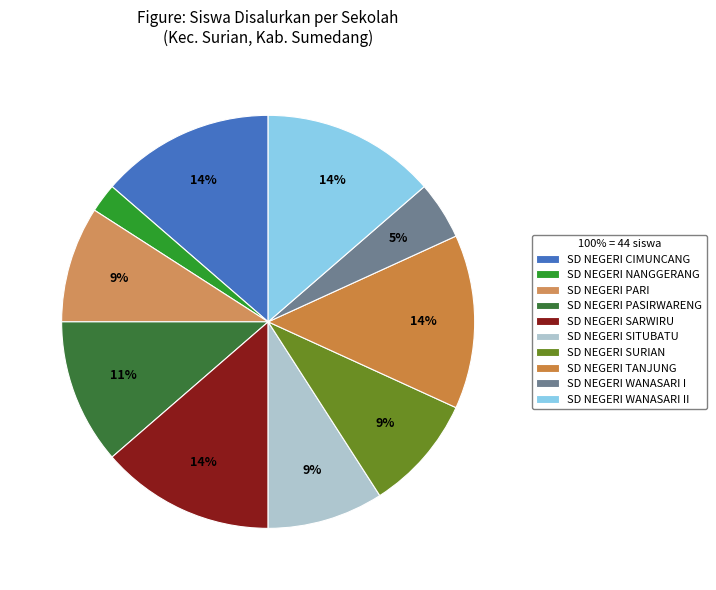

Is there a majority slice in this chart?

No